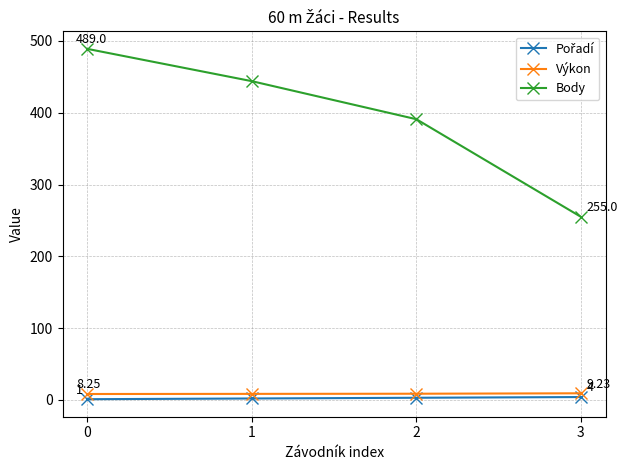

Which series has the largest total across all categories?

Body